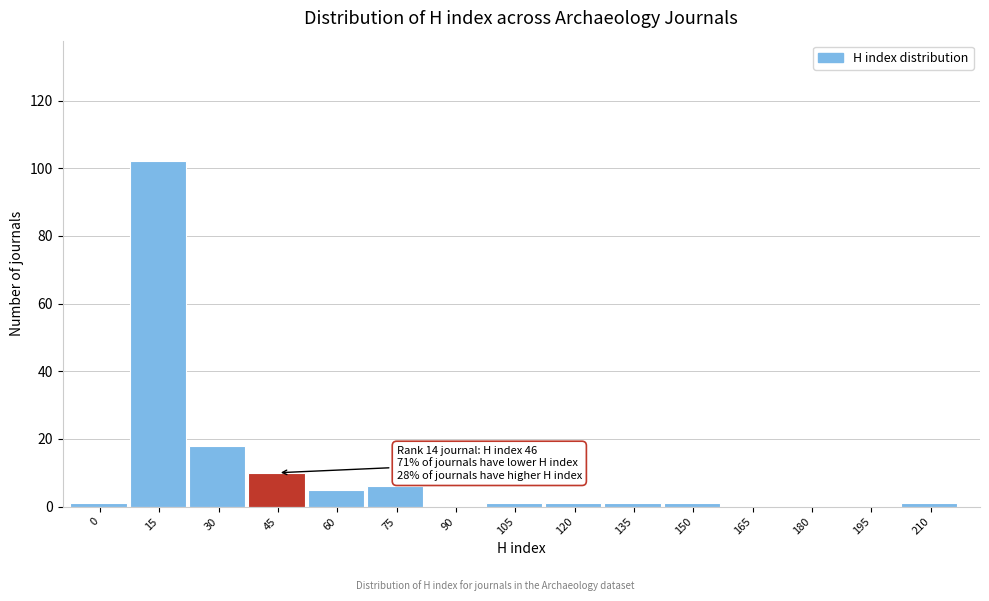

Reading left to right, what are all the values shown in this chart?

0=1	15=102	30=18	45=10	60=5	75=6	90=0	105=1	120=1	135=1	150=1	165=0	180=0	195=0	210=1